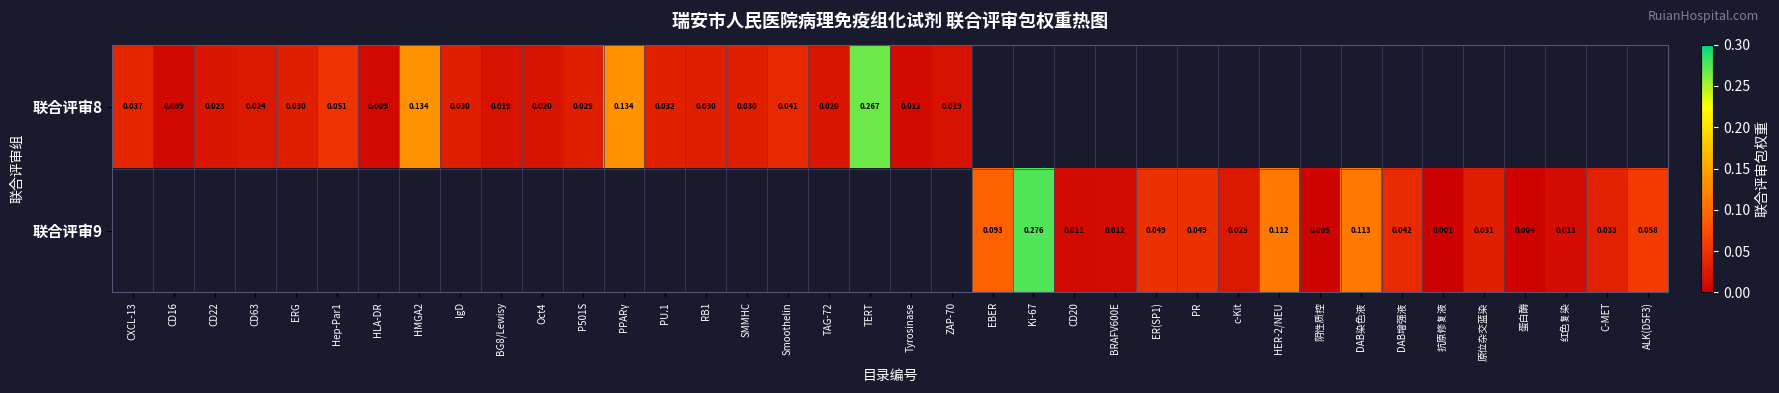

How many series are shown in this chart?

2